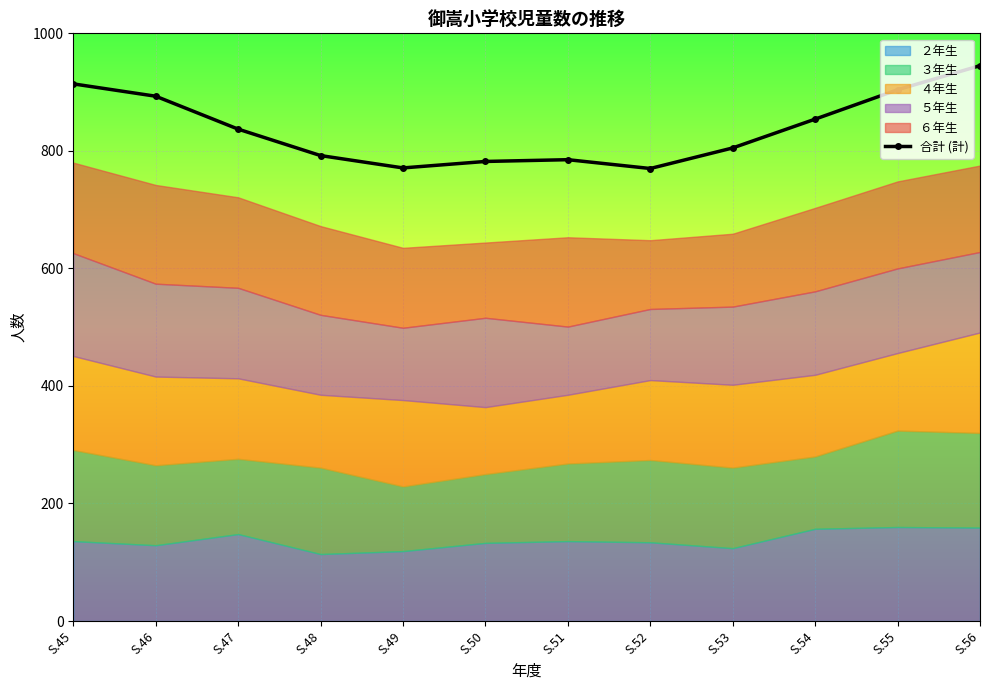

True or false: the data shows 805 at S.53.

True